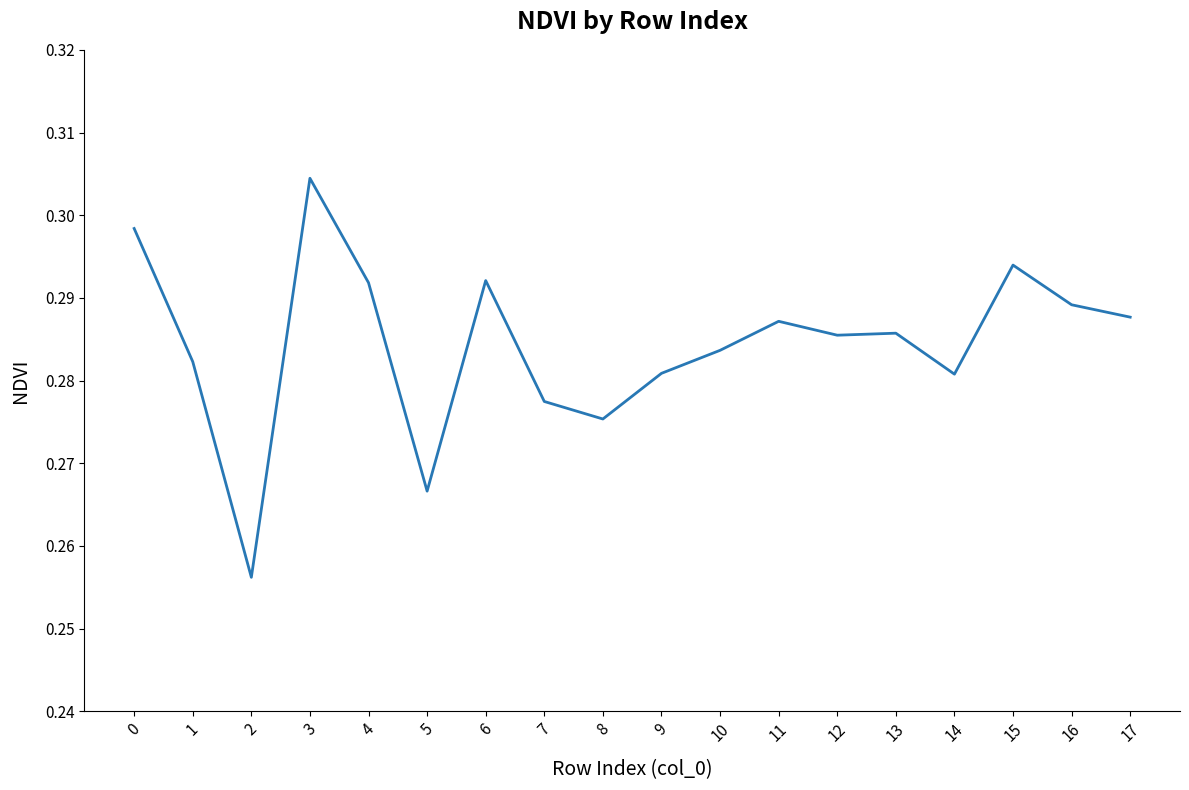

Is it true that the value at 12 is 0.1?

False